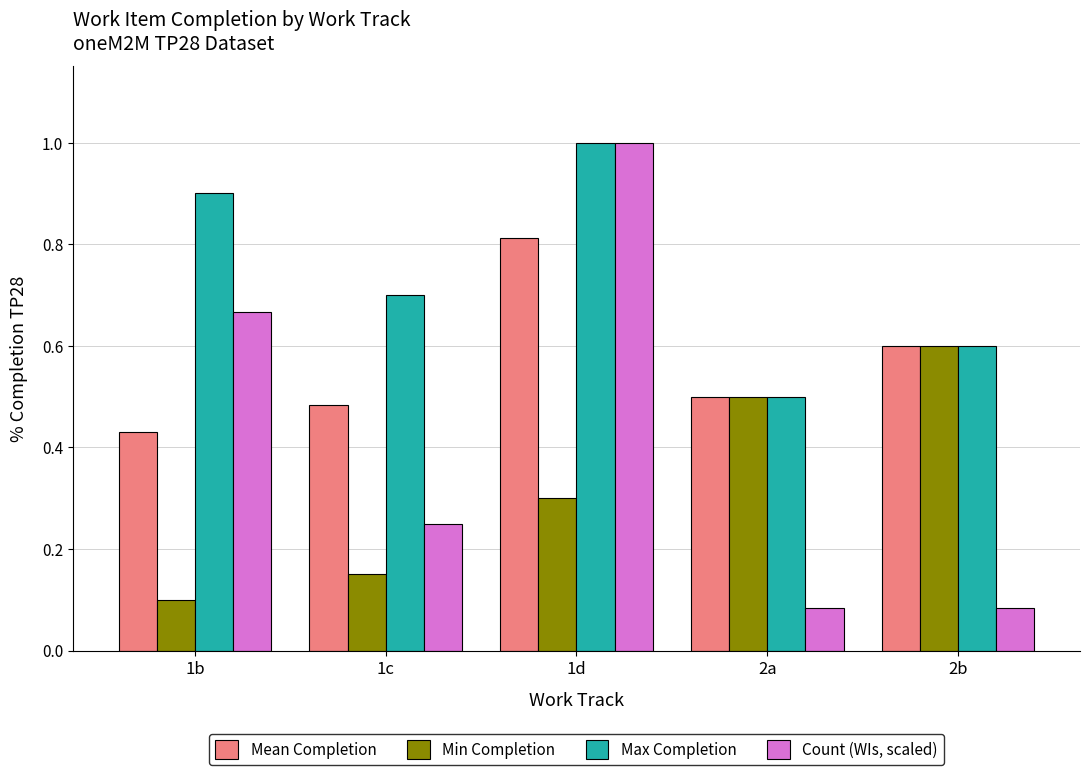

What is the difference between the Count (WIs, scaled) values at 2a and 1b?

0.6